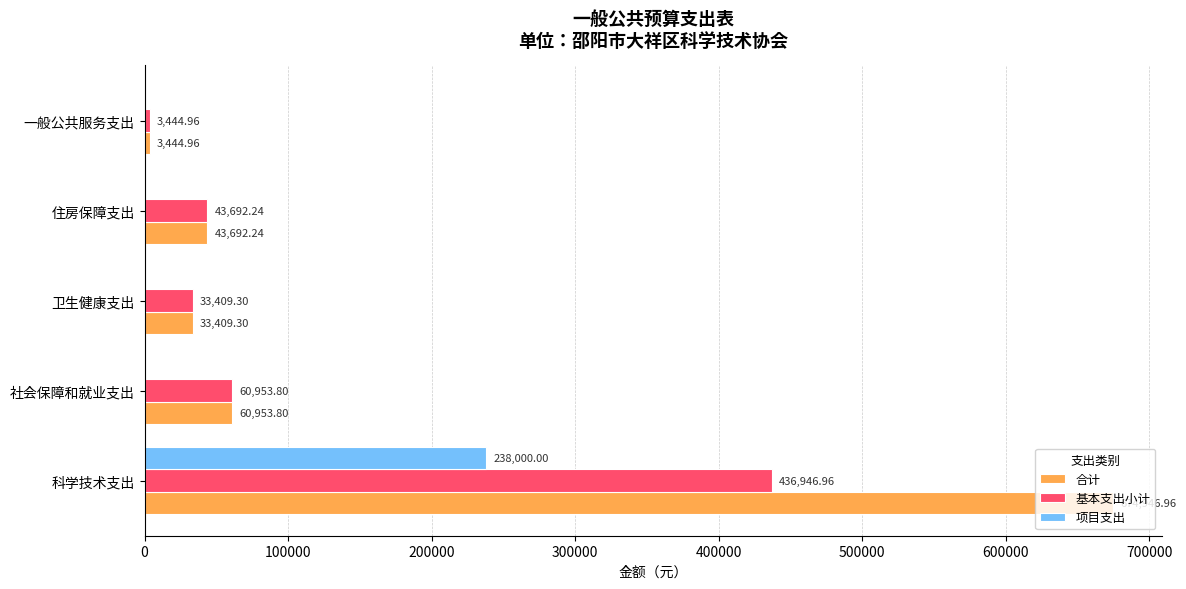

What is the sum of the 合计 values at 卫生健康支出 and 住房保障支出?

77101.5